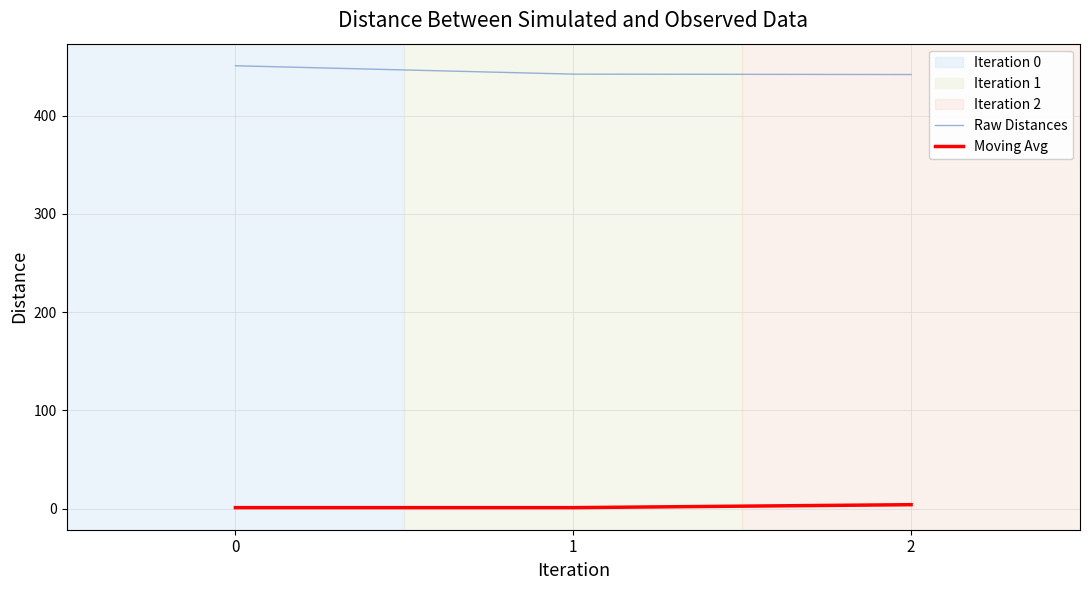

The Moving Avg series shows 1.0 at 0. True or false?

True